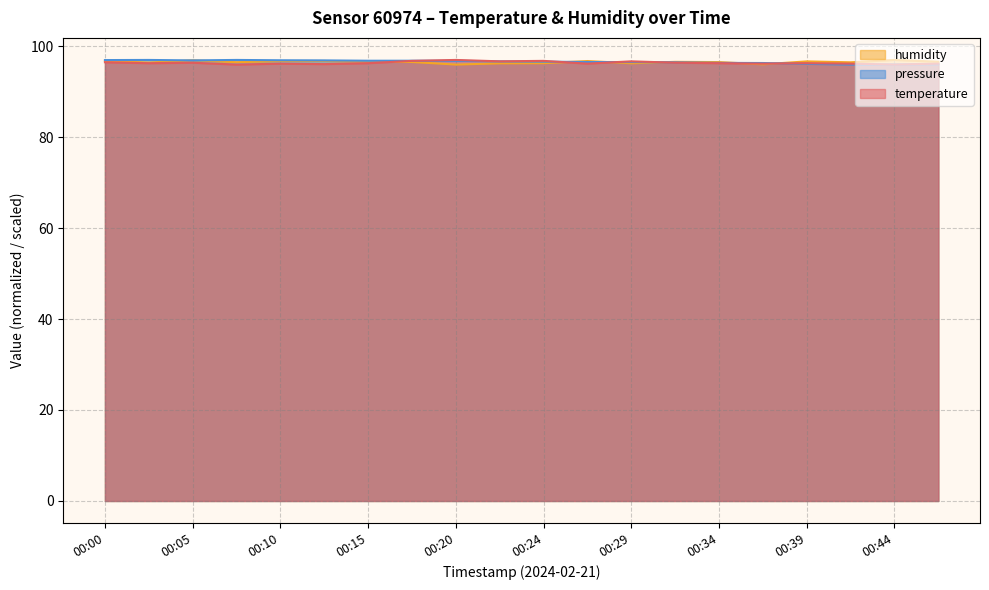

The value of humidity at 00:37 is 96.0. True or false?

True